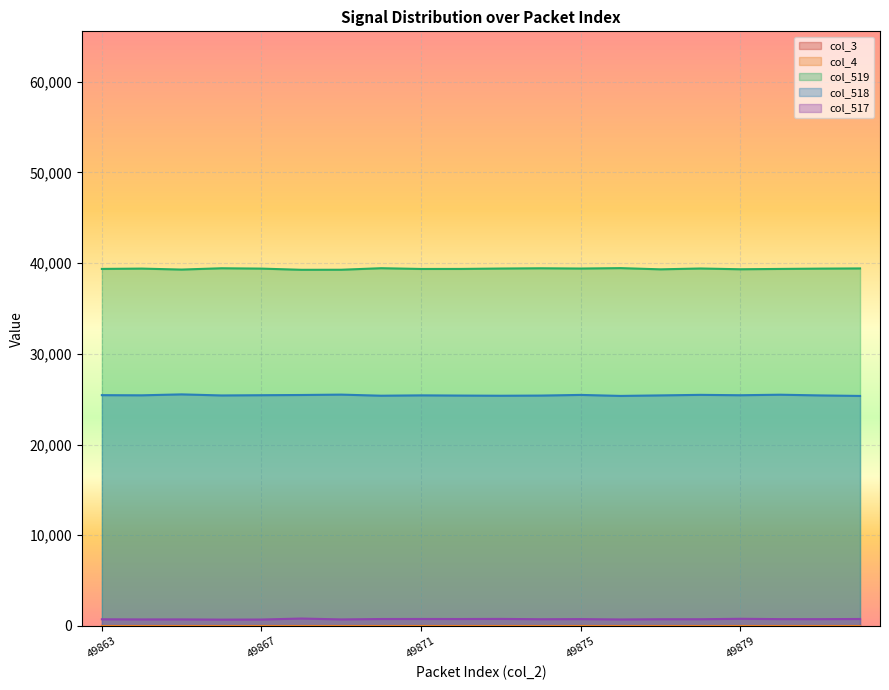

What is the sum of the col_517 values at 49870 and 49869?

1496